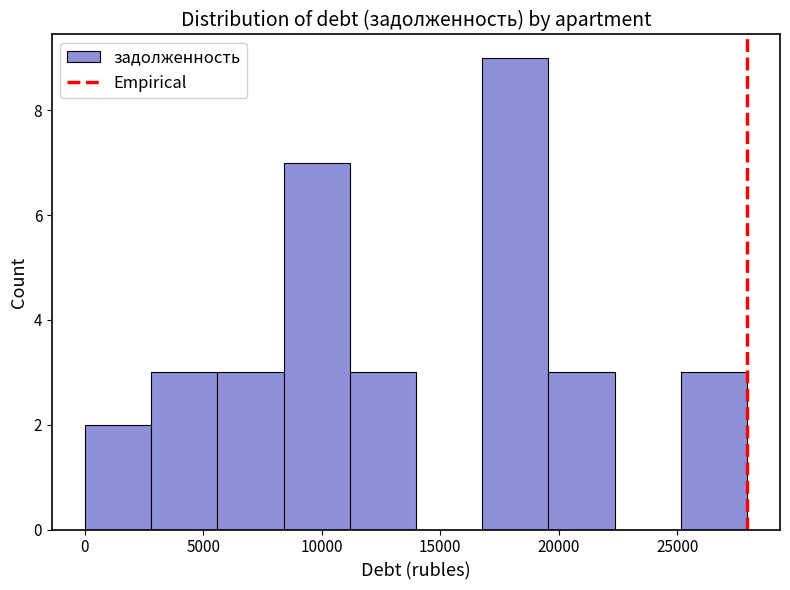

How tall is the bar that spans 25000 to 28000 on the x-axis? Neither the bar edges nor the heights are printed on the chart, so give them approximately, as read against the axes.

3